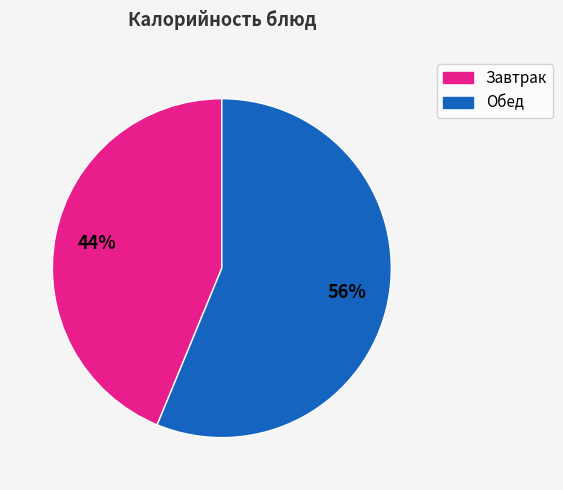

Does any single category account for the majority?

Yes